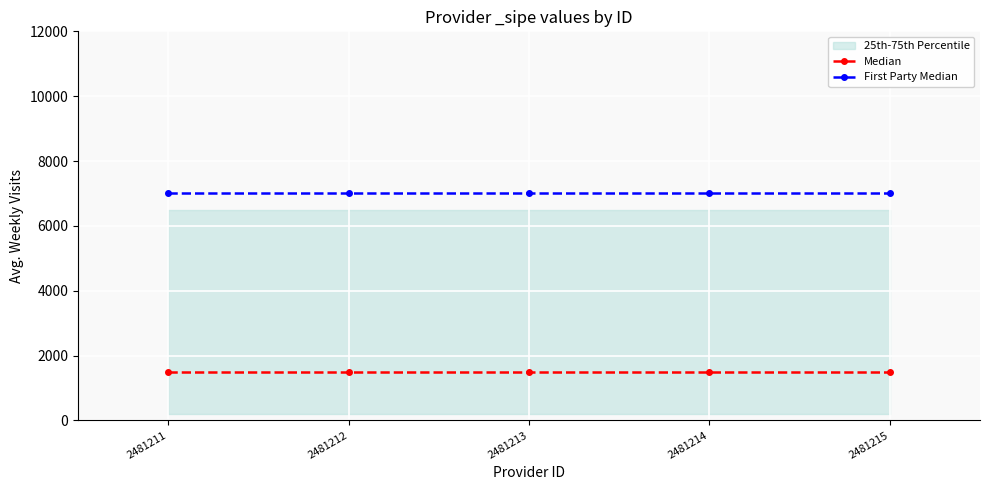

What is the value of the Median point at the 4th from the left?

1500